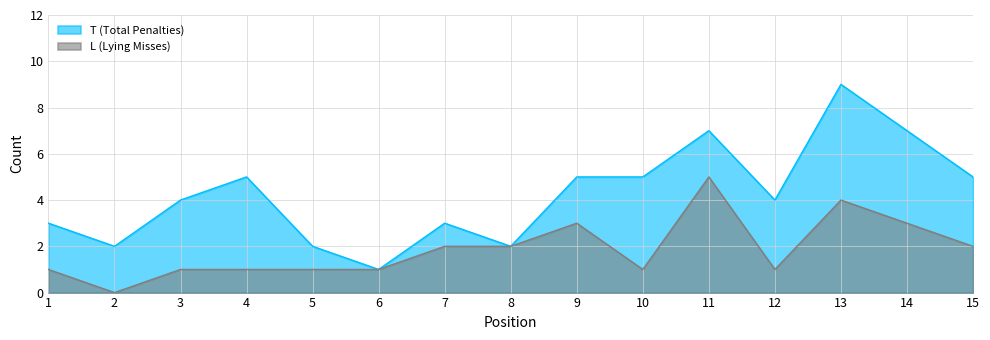

Which category has the lowest value across all series?

2